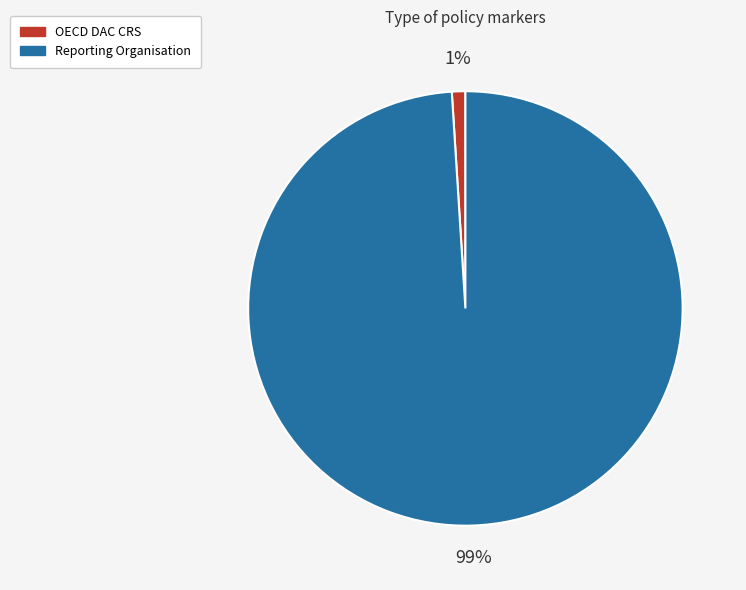

Is it true that OECD DAC CRS is 1% of the pie?

True